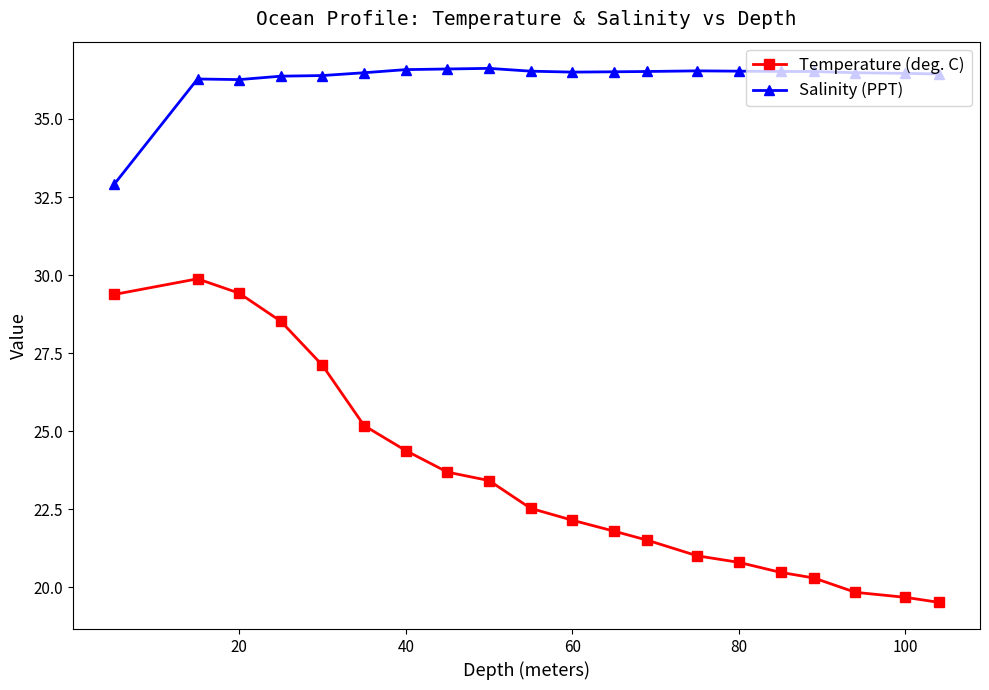

What is the maximum value shown in the chart?

36.6